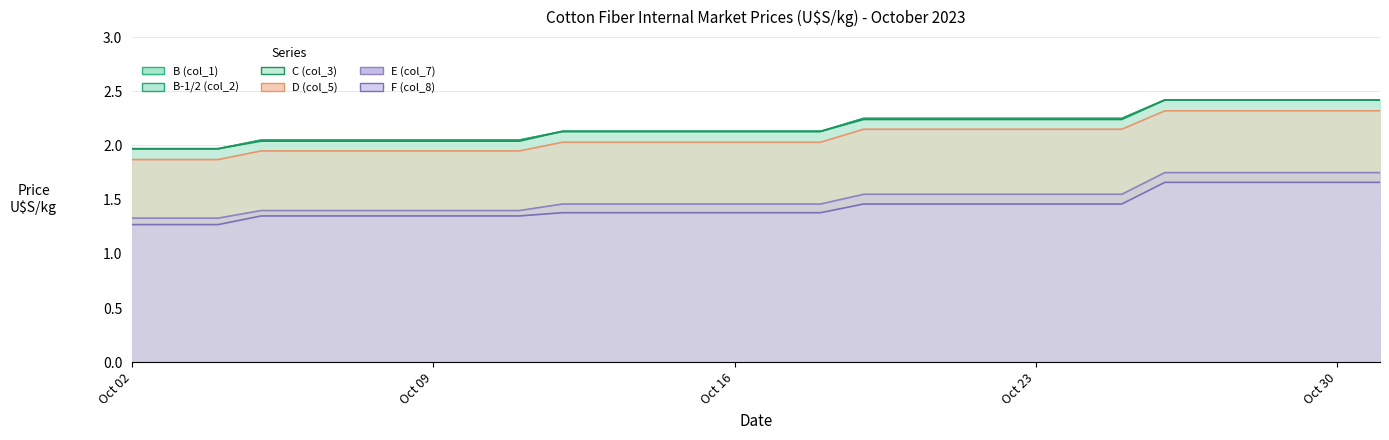

What is the value of the D (col_5) point at the 22nd from the left?

2.3